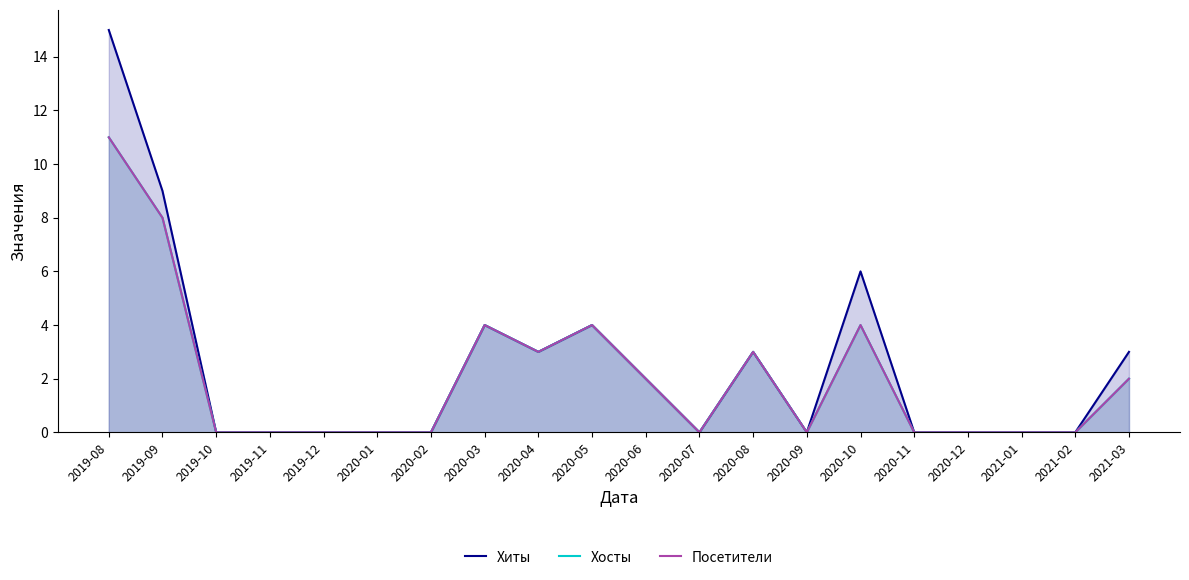

Rank the series at 2020-05 from highest to lowest value.

Хиты, Хосты, Посетители